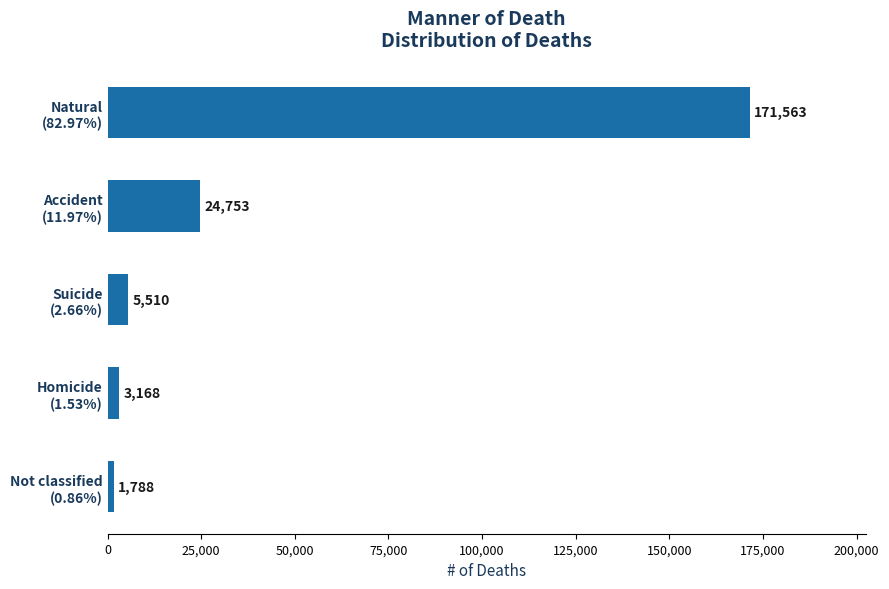

Are the bars horizontal?

Yes